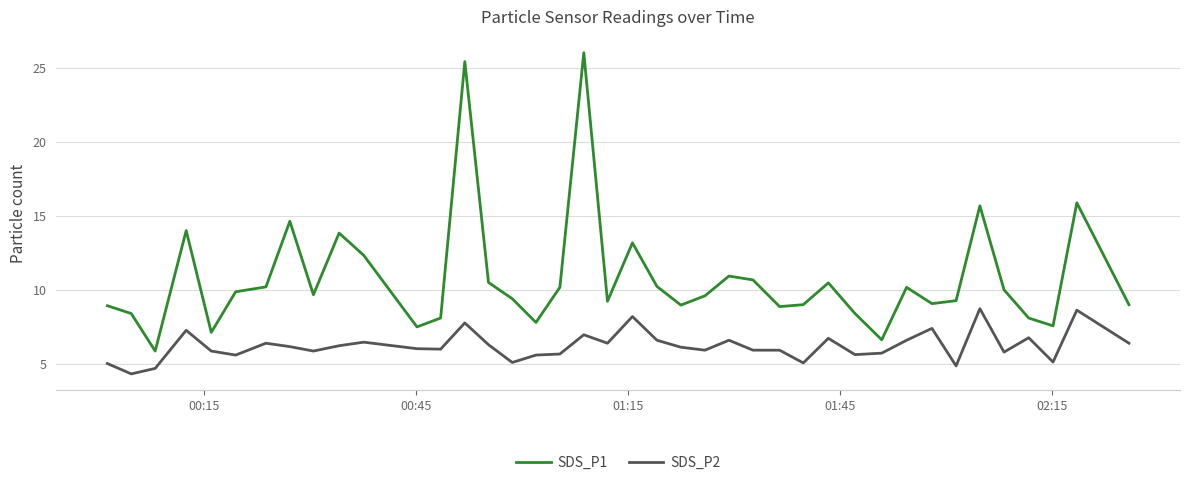

Which series has the largest range (max minus min)?

SDS_P1